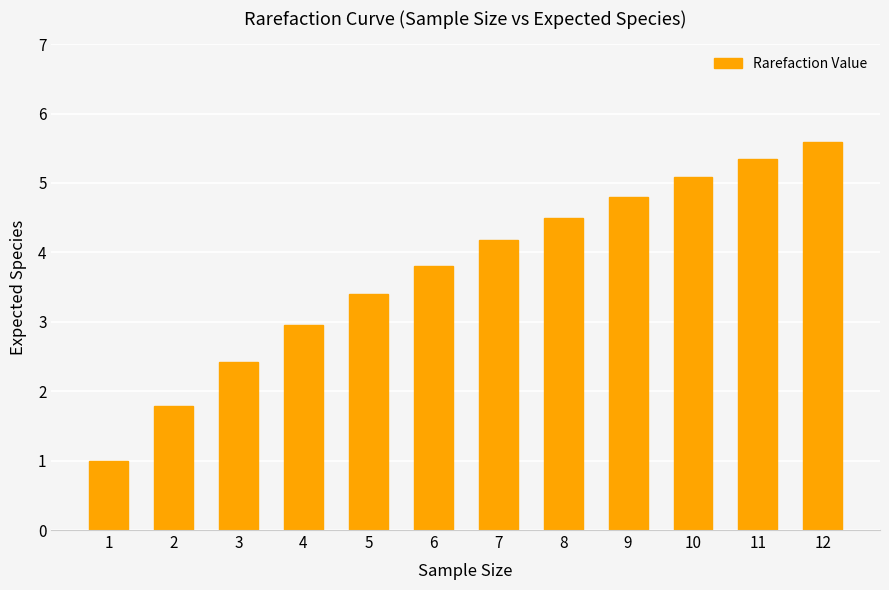

Does the chart contain stacked bars?

No